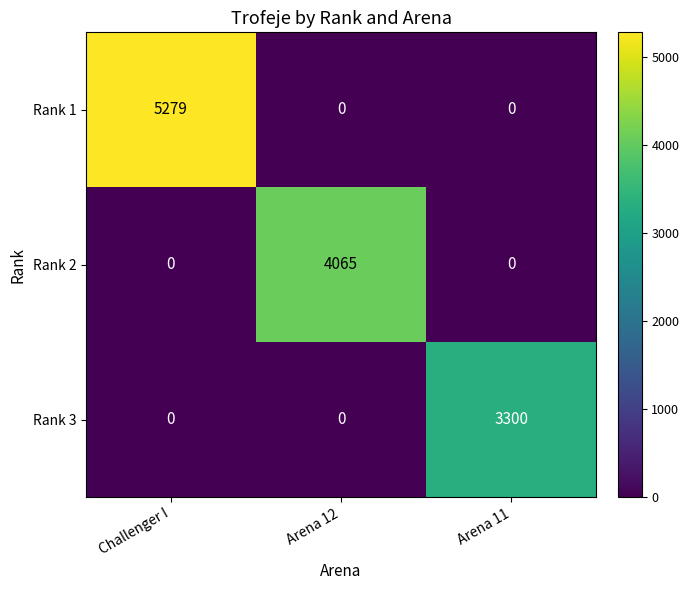

Which category has the highest value in the Rank 2 series?

Arena 12